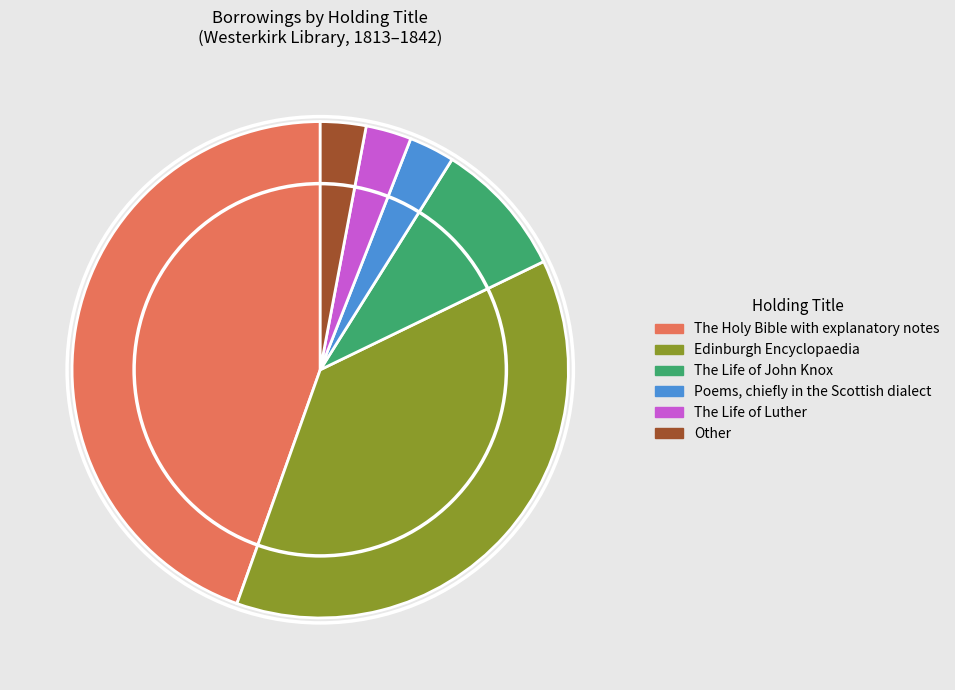

What is the largest slice in the pie chart?

The Holy Bible with explanatory notes